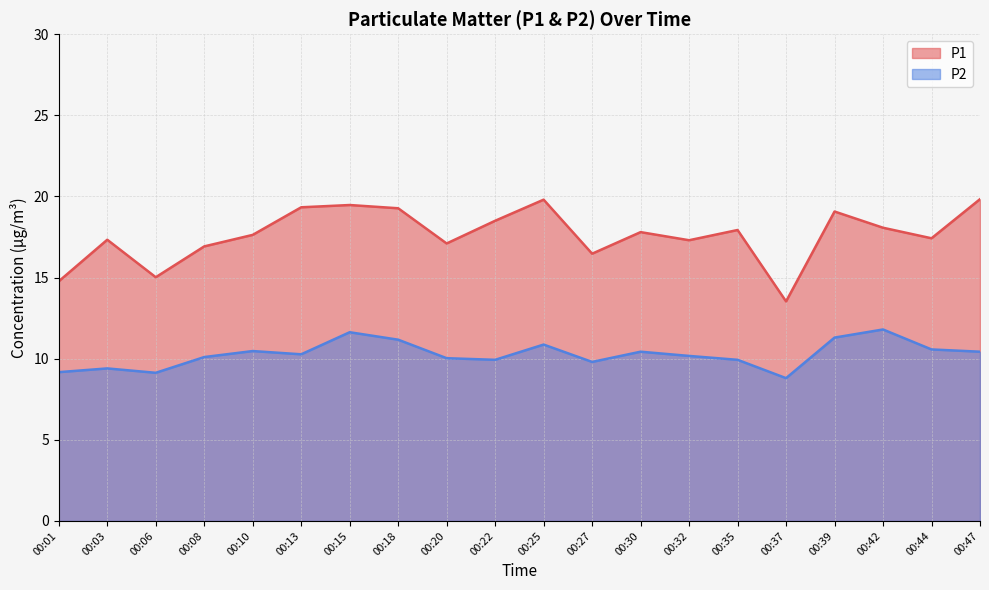

Reading right to left, list all the values displayed in this chart.

P1: 00:47=19.8	00:44=17.4	00:42=18.1	00:39=19.1	00:37=13.5	00:35=17.9	00:32=17.3	00:30=17.8	00:27=16.5	00:25=19.8	00:22=18.5	00:20=17.1	00:18=19.3	00:15=19.5	00:13=19.3	00:10=17.6	00:08=16.9	00:06=15.0	00:03=17.3	00:01=14.8
P2: 00:47=10.4	00:44=10.6	00:42=11.8	00:39=11.3	00:37=8.8	00:35=9.9	00:32=10.2	00:30=10.4	00:27=9.8	00:25=10.9	00:22=9.9	00:20=10.0	00:18=11.2	00:15=11.6	00:13=10.3	00:10=10.5	00:08=10.1	00:06=9.1	00:03=9.4	00:01=9.2